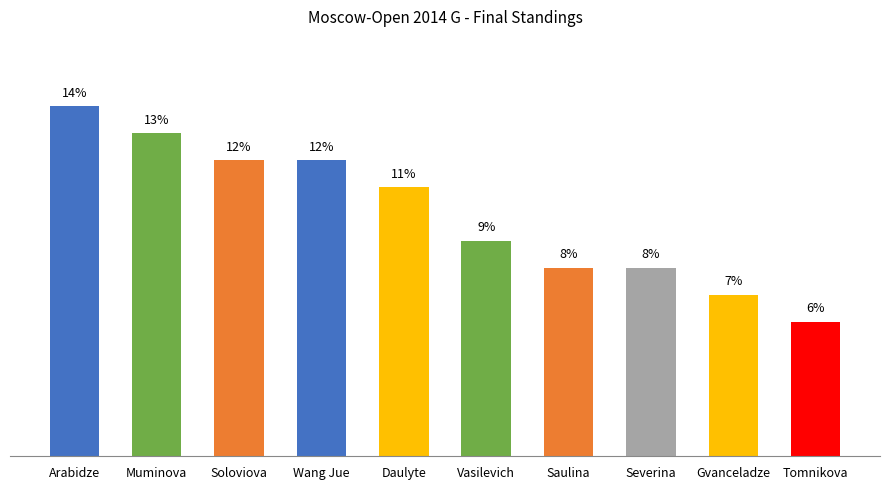

Between Vasilevich and Wang Jue, which is larger?

Wang Jue